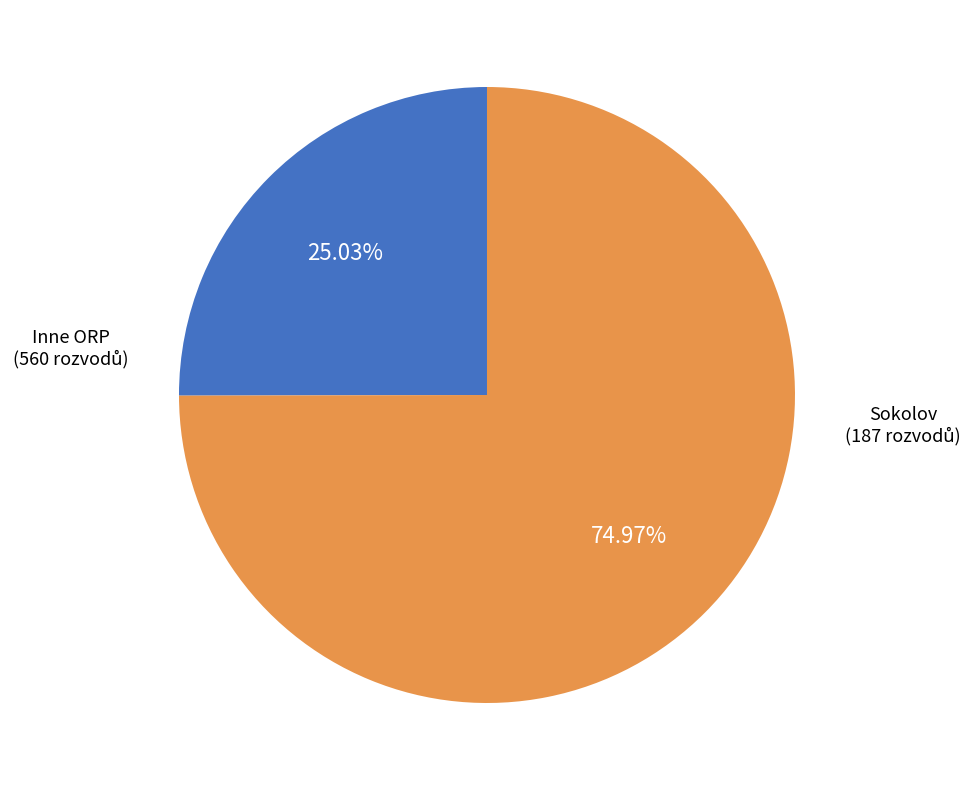

Does any single category account for the majority?

Yes